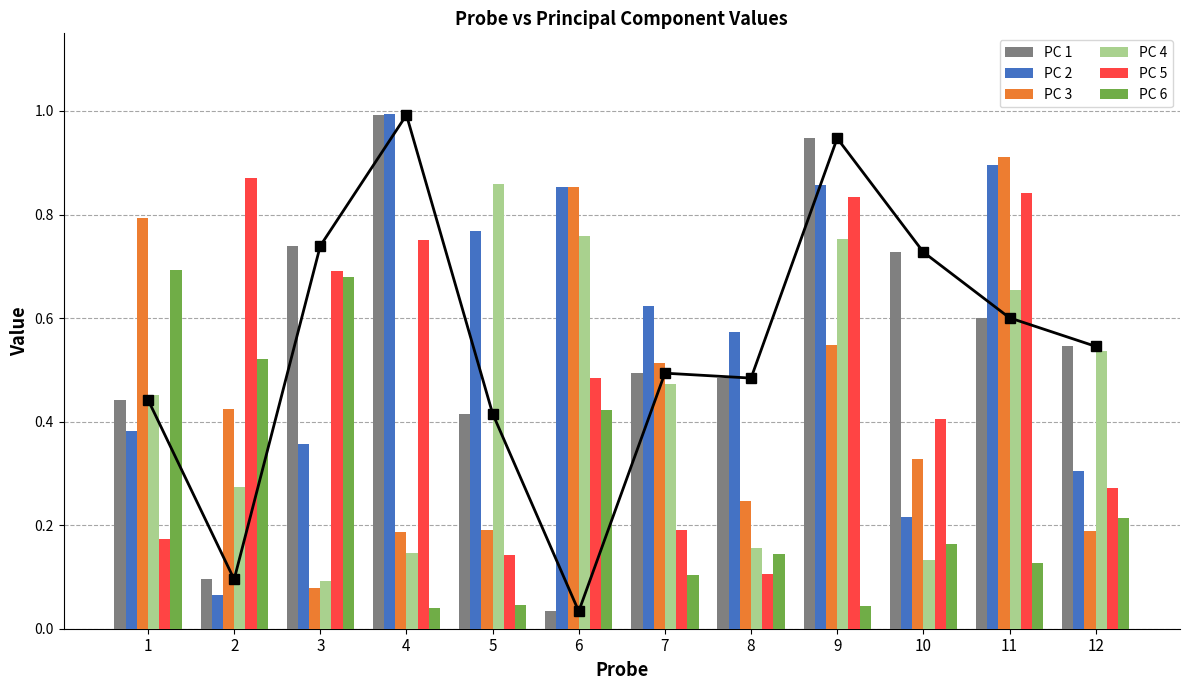

Count the number of categories in the chart.

12